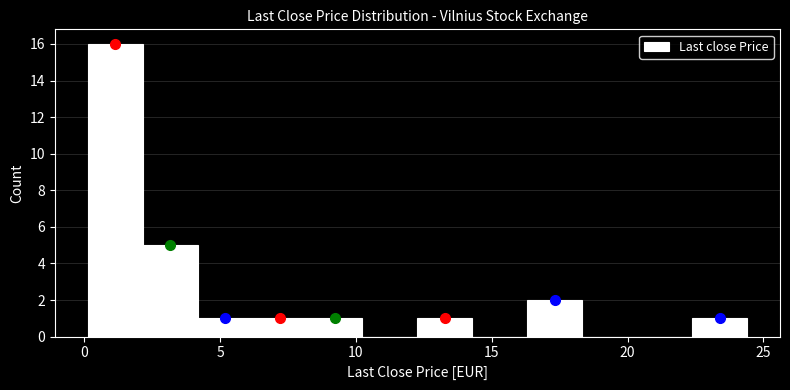

Over which range of the x-axis is the bar tallest?

0.0 to 2.0